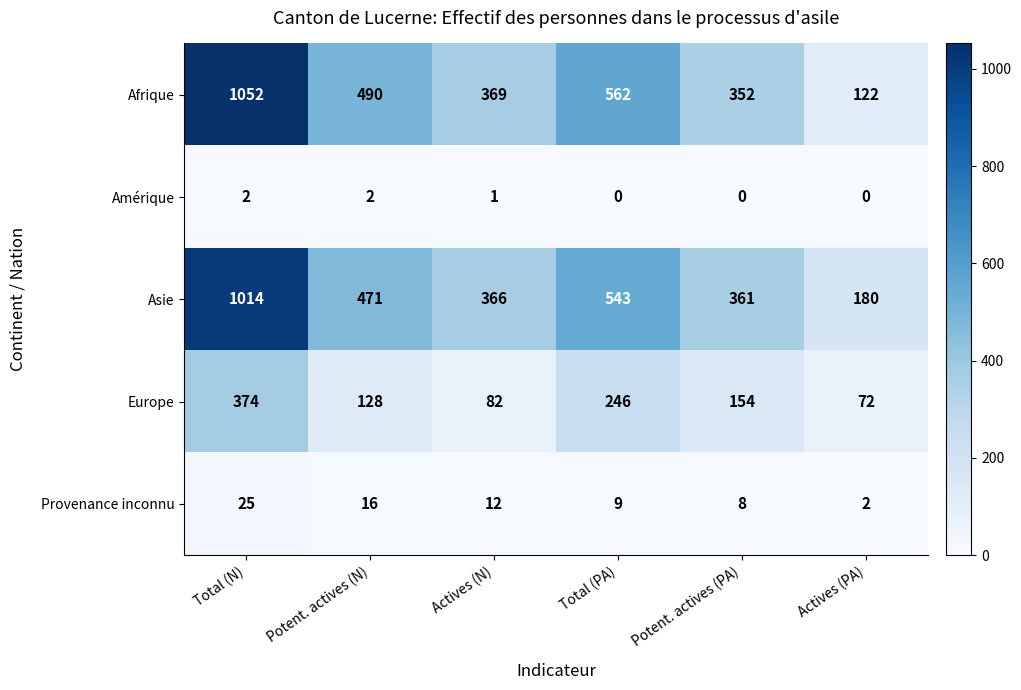

List the series in order of their peak value, lowest first.

Amérique, Provenance inconnu, Europe, Asie, Afrique